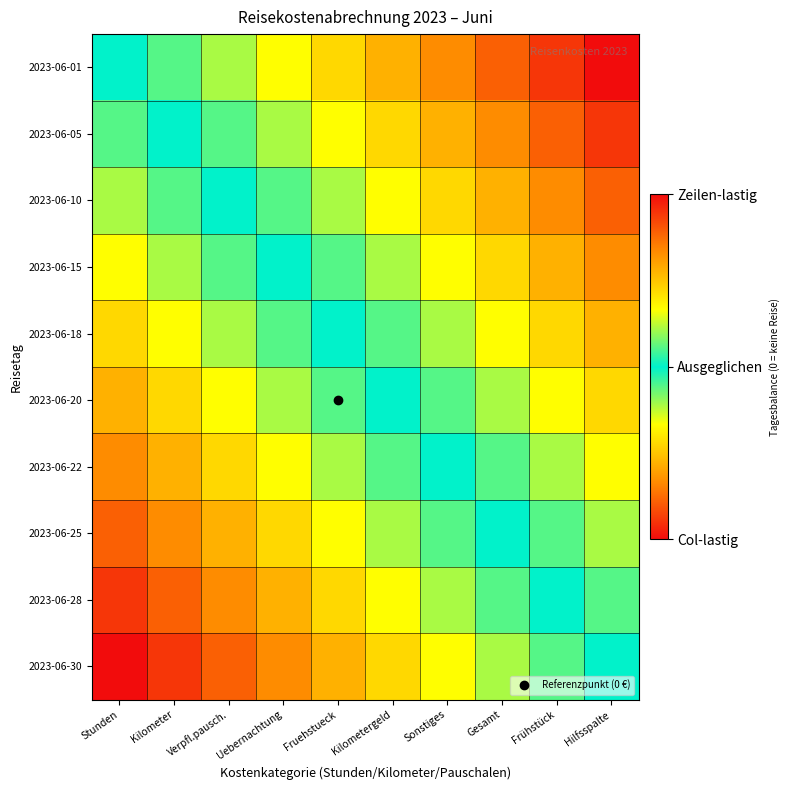

Reading left to right, extract all data points from this chart.

2023-06-01: Stunden=0.0	Kilometer=-0.1	Verpfl.pausch.=-0.2	Uebernachtung=-0.3	Fruehstueck=-0.4	Kilometergeld=-0.6	Sonstiges=-0.7	Gesamt=-0.8	Frühstück=-0.9	Hilfsspalte=-1.0
2023-06-05: Stunden=0.1	Kilometer=0.0	Verpfl.pausch.=-0.1	Uebernachtung=-0.2	Fruehstueck=-0.3	Kilometergeld=-0.4	Sonstiges=-0.6	Gesamt=-0.7	Frühstück=-0.8	Hilfsspalte=-0.9
2023-06-10: Stunden=0.2	Kilometer=0.1	Verpfl.pausch.=0.0	Uebernachtung=-0.1	Fruehstueck=-0.2	Kilometergeld=-0.3	Sonstiges=-0.4	Gesamt=-0.6	Frühstück=-0.7	Hilfsspalte=-0.8
2023-06-15: Stunden=0.3	Kilometer=0.2	Verpfl.pausch.=0.1	Uebernachtung=0.0	Fruehstueck=-0.1	Kilometergeld=-0.2	Sonstiges=-0.3	Gesamt=-0.4	Frühstück=-0.6	Hilfsspalte=-0.7
2023-06-18: Stunden=0.4	Kilometer=0.3	Verpfl.pausch.=0.2	Uebernachtung=0.1	Fruehstueck=0.0	Kilometergeld=-0.1	Sonstiges=-0.2	Gesamt=-0.3	Frühstück=-0.4	Hilfsspalte=-0.6
2023-06-20: Stunden=0.6	Kilometer=0.4	Verpfl.pausch.=0.3	Uebernachtung=0.2	Fruehstueck=0.1	Kilometergeld=0.0	Sonstiges=-0.1	Gesamt=-0.2	Frühstück=-0.3	Hilfsspalte=-0.4
2023-06-22: Stunden=0.7	Kilometer=0.6	Verpfl.pausch.=0.4	Uebernachtung=0.3	Fruehstueck=0.2	Kilometergeld=0.1	Sonstiges=0.0	Gesamt=-0.1	Frühstück=-0.2	Hilfsspalte=-0.3
2023-06-25: Stunden=0.8	Kilometer=0.7	Verpfl.pausch.=0.6	Uebernachtung=0.4	Fruehstueck=0.3	Kilometergeld=0.2	Sonstiges=0.1	Gesamt=0.0	Frühstück=-0.1	Hilfsspalte=-0.2
2023-06-28: Stunden=0.9	Kilometer=0.8	Verpfl.pausch.=0.7	Uebernachtung=0.6	Fruehstueck=0.4	Kilometergeld=0.3	Sonstiges=0.2	Gesamt=0.1	Frühstück=0.0	Hilfsspalte=-0.1
2023-06-30: Stunden=1.0	Kilometer=0.9	Verpfl.pausch.=0.8	Uebernachtung=0.7	Fruehstueck=0.6	Kilometergeld=0.4	Sonstiges=0.3	Gesamt=0.2	Frühstück=0.1	Hilfsspalte=0.0